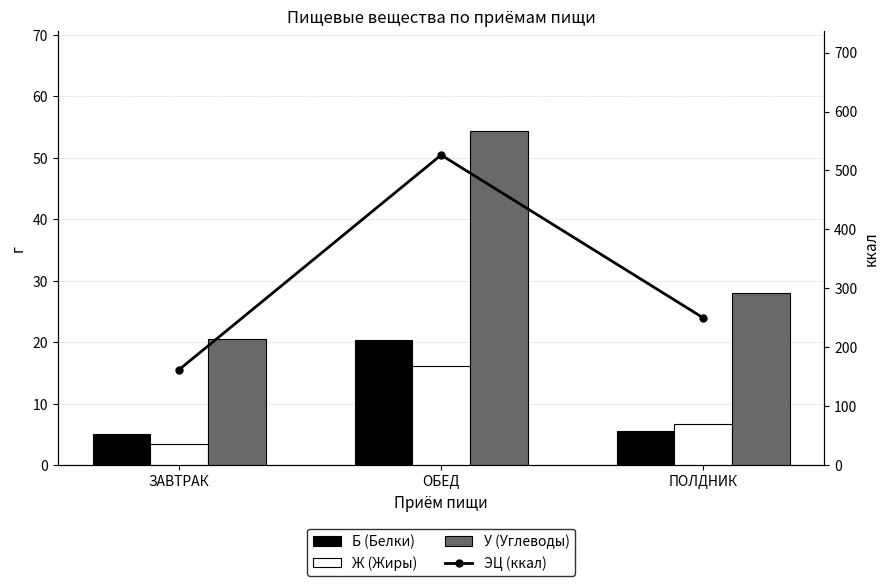

How many groups of bars are there?

3